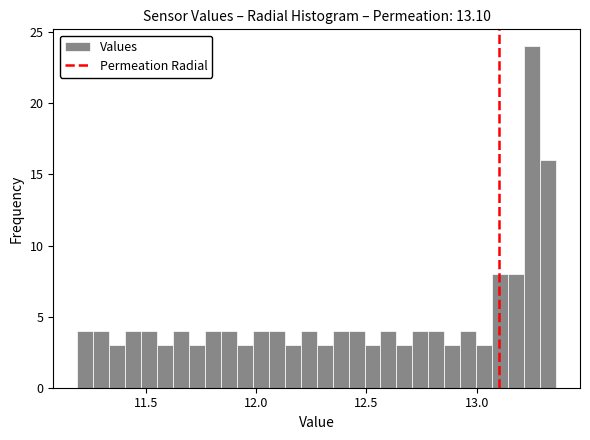

Around what value on the x-axis is the tallest bar? Give the approximate position of its centre, as read against the axis.

13.25